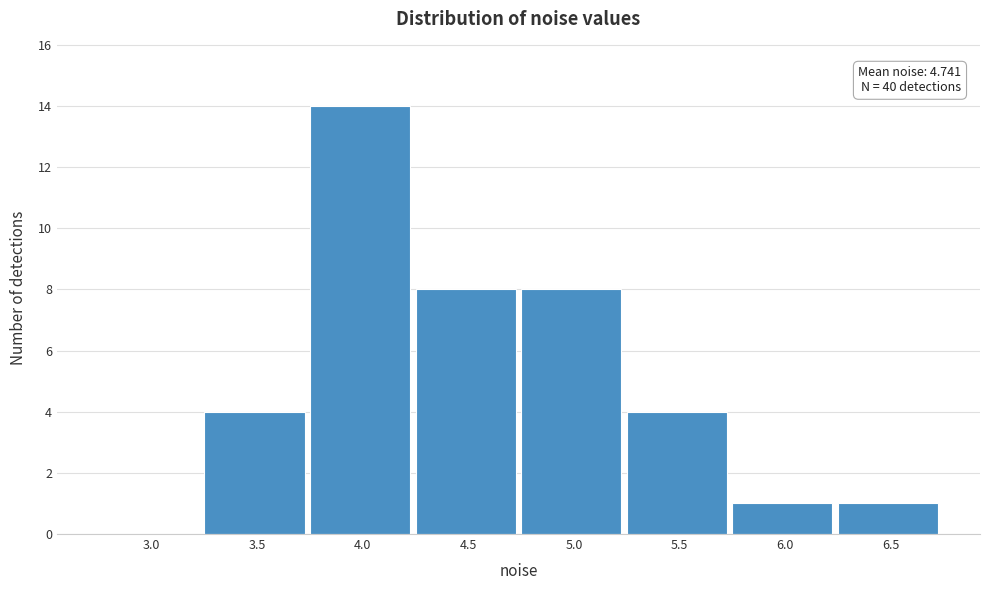

Reading right to left, extract all data points from this chart.

6.5=1	6.0=1	5.5=4	5.0=8	4.5=8	4.0=14	3.5=4	3.0=0